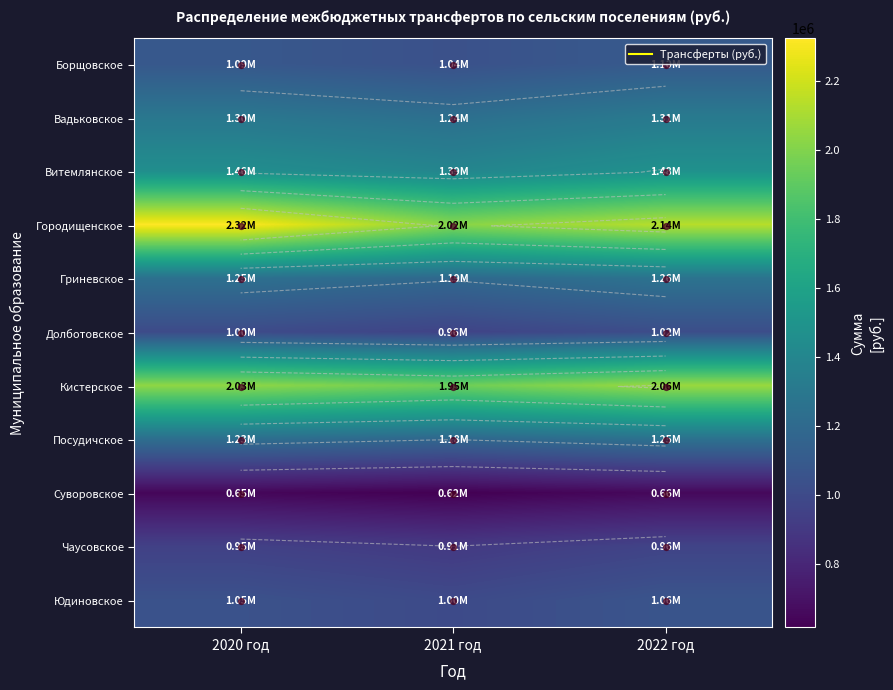

What is the spread (max minus min) of values at 2020 год?

1676216.8